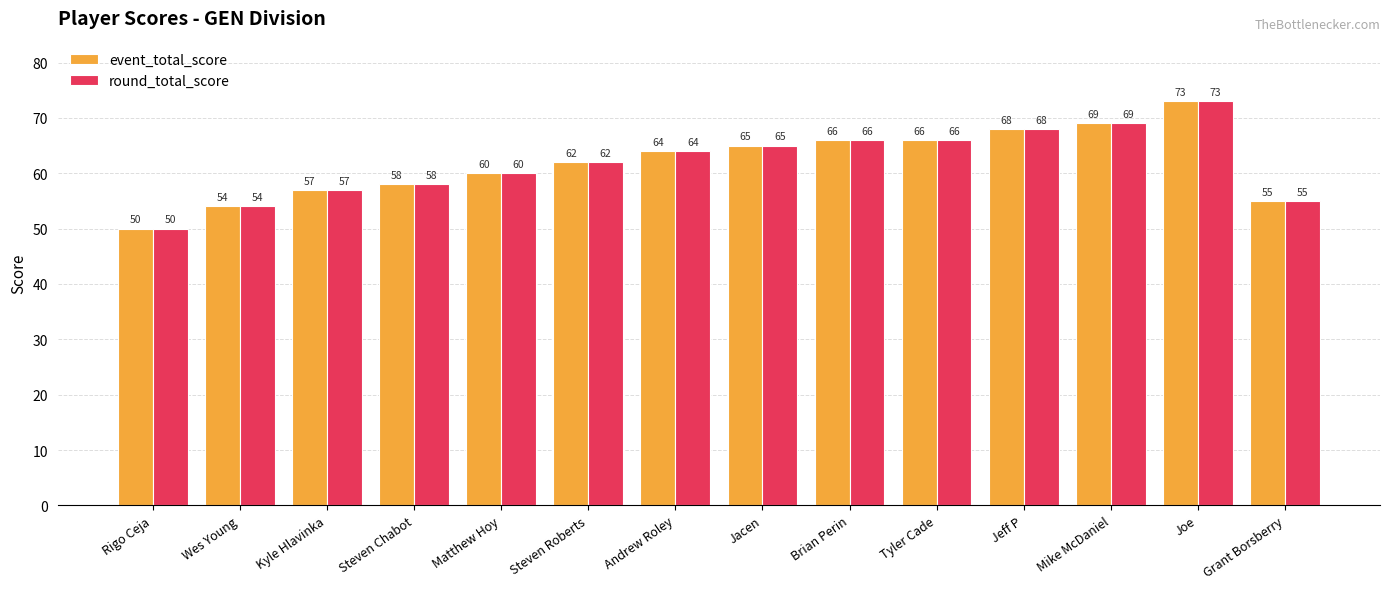

The value of event_total_score at Andrew Roley is 84. True or false?

False